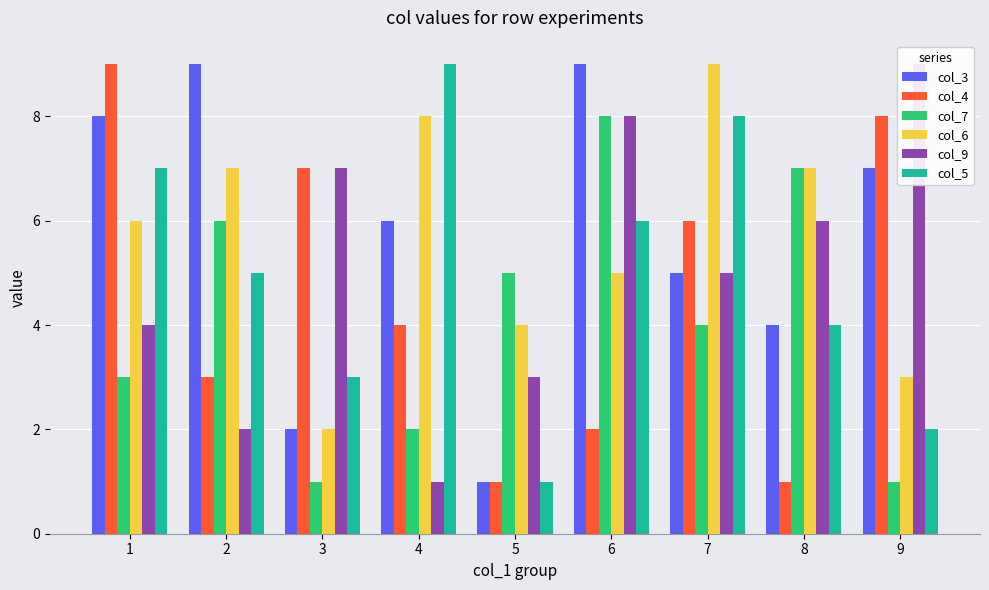

Rank the series by their maximum value, from lowest to highest.

col_7, col_3, col_4, col_6, col_9, col_5